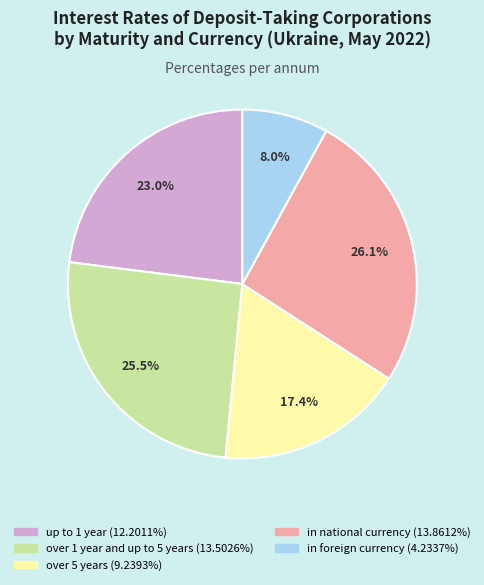

The in foreign currency slice represents 22% of the pie. True or false?

False